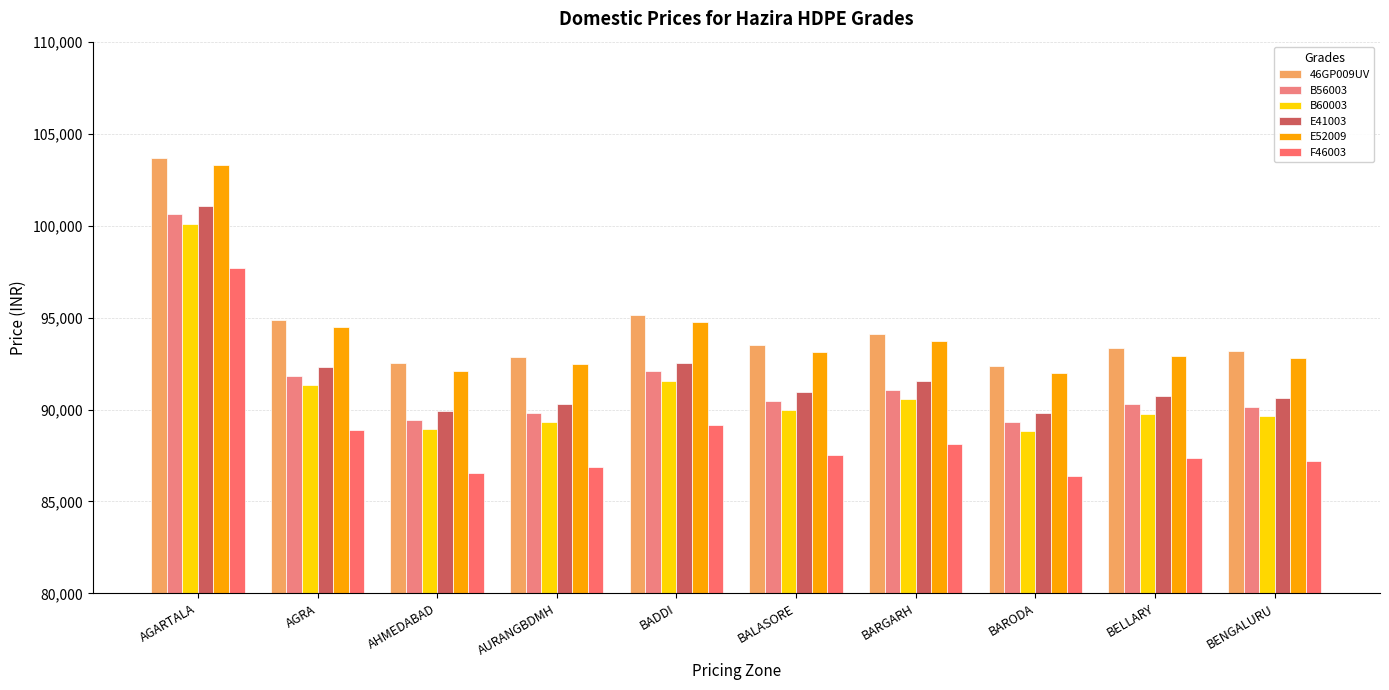

What are all the series names shown in the legend?

46GP009UV, B56003, B60003, E41003, E52009, F46003